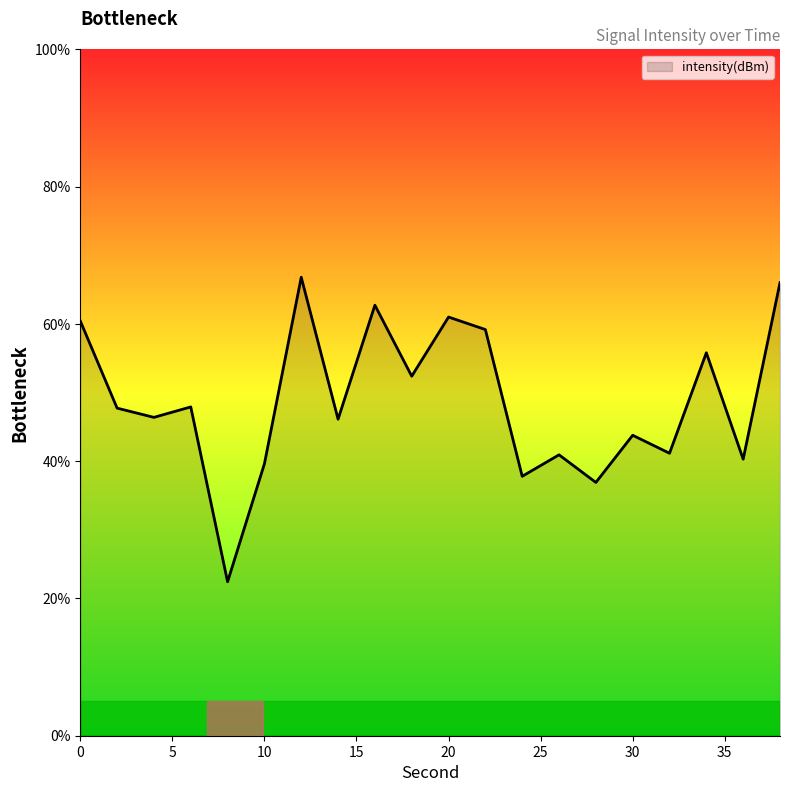

What is the minimum value shown in the chart?

22.4